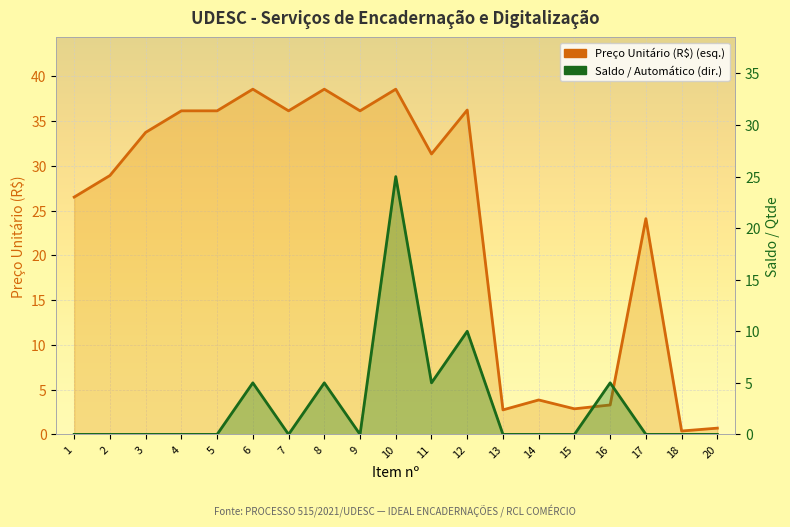

Between 5 and 9, which is larger?

5